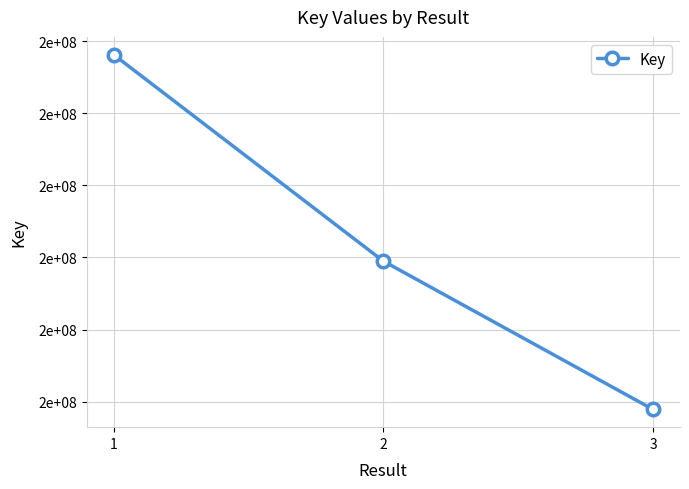

Which has a higher value, 1 or 3?

1